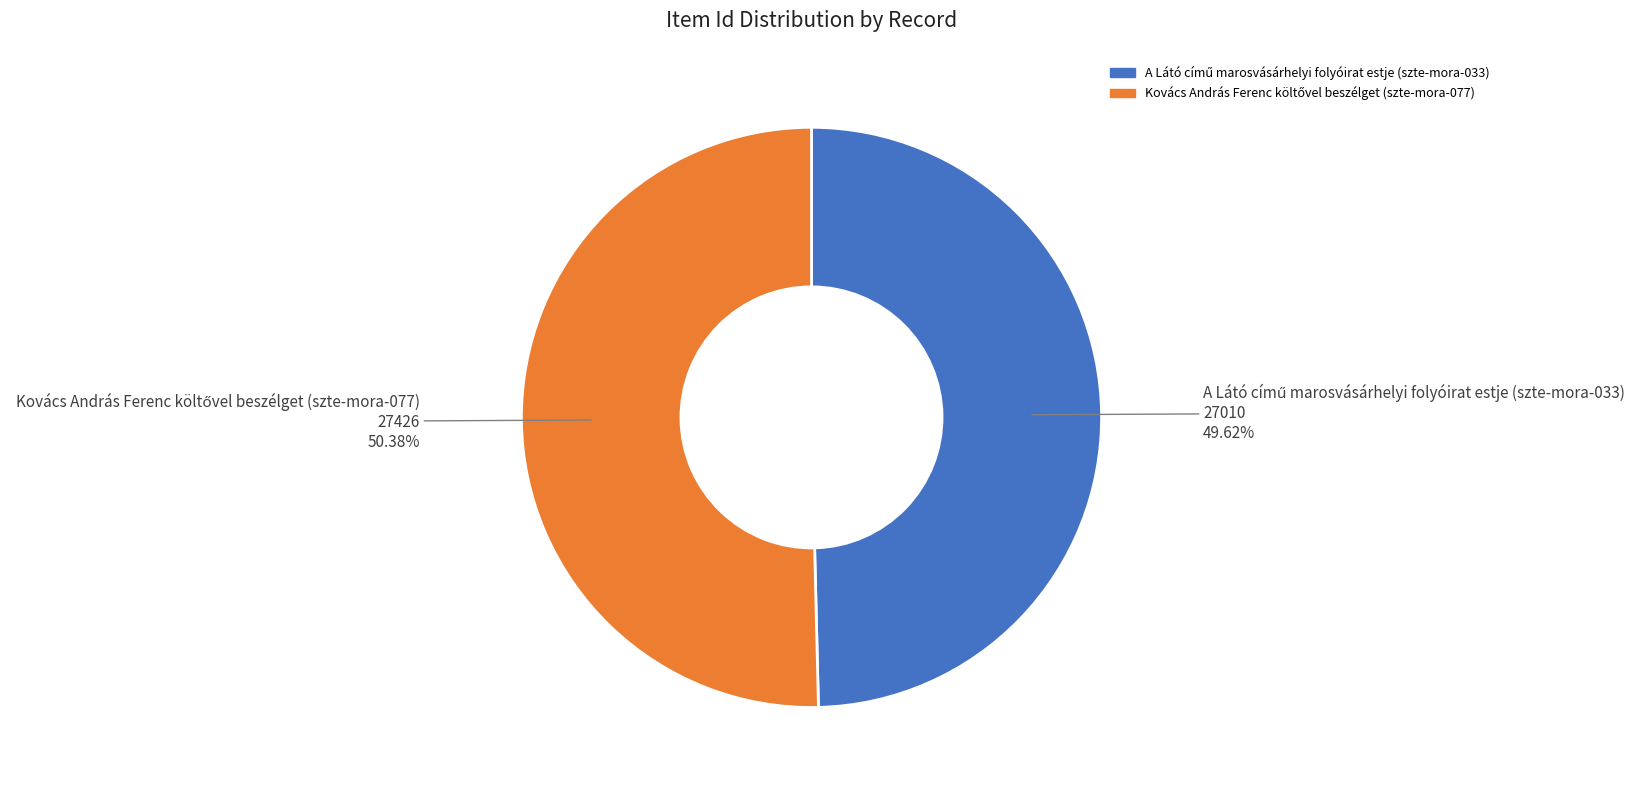

Does any single category account for the majority?

Yes